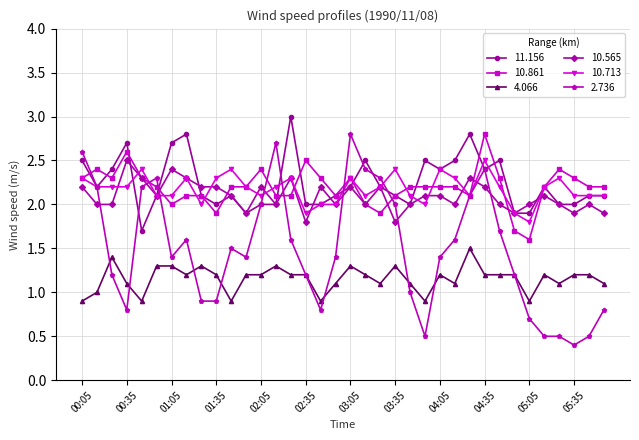

How many lines are shown in the chart?

6